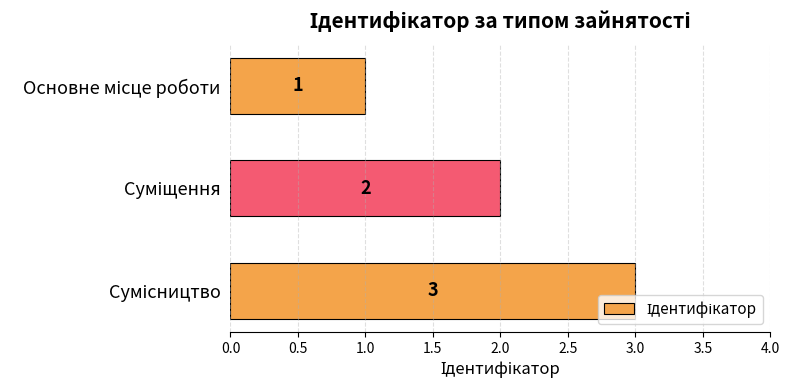

What is the maximum value shown in the chart?

3